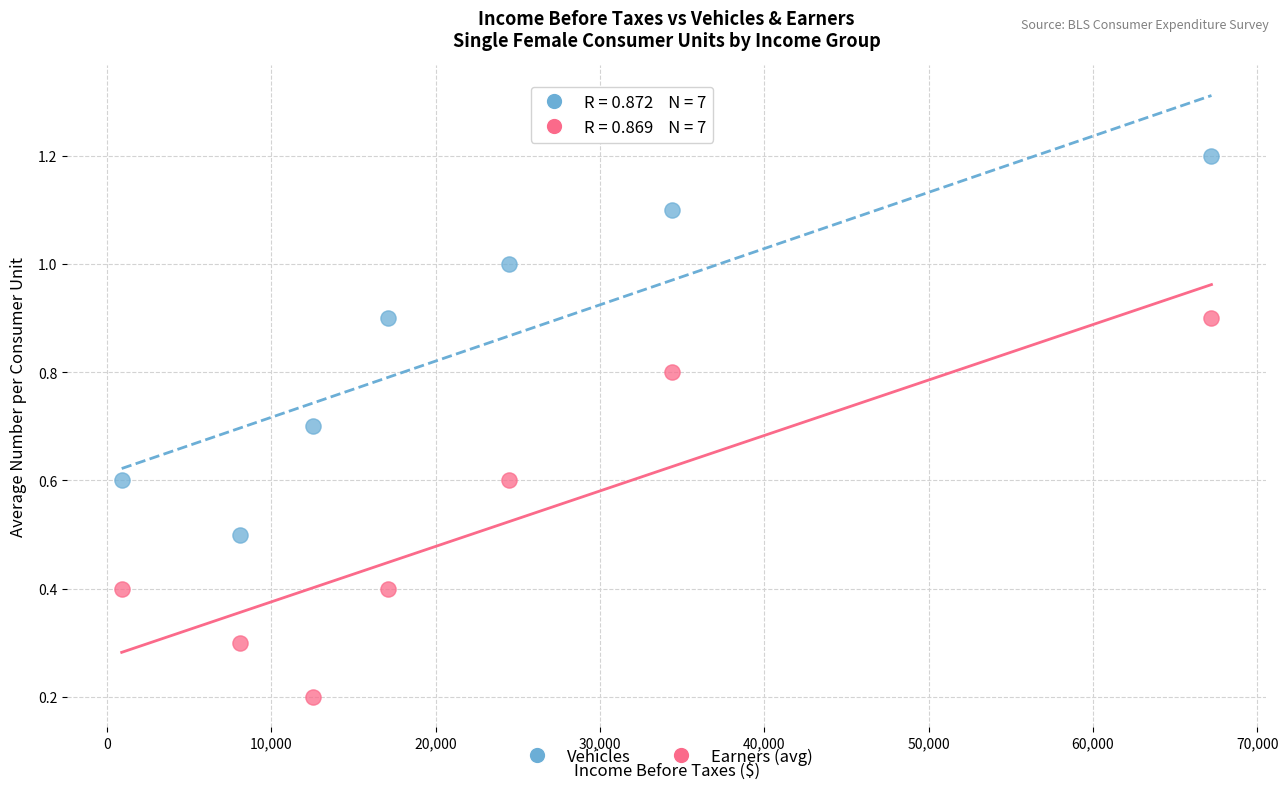

Across all data points, what is the range of X values (max minus min)?

66313.0